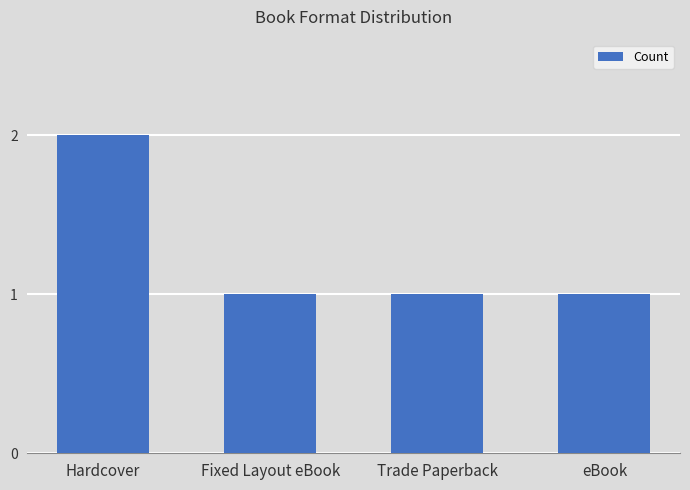

Count the number of categories in the chart.

4